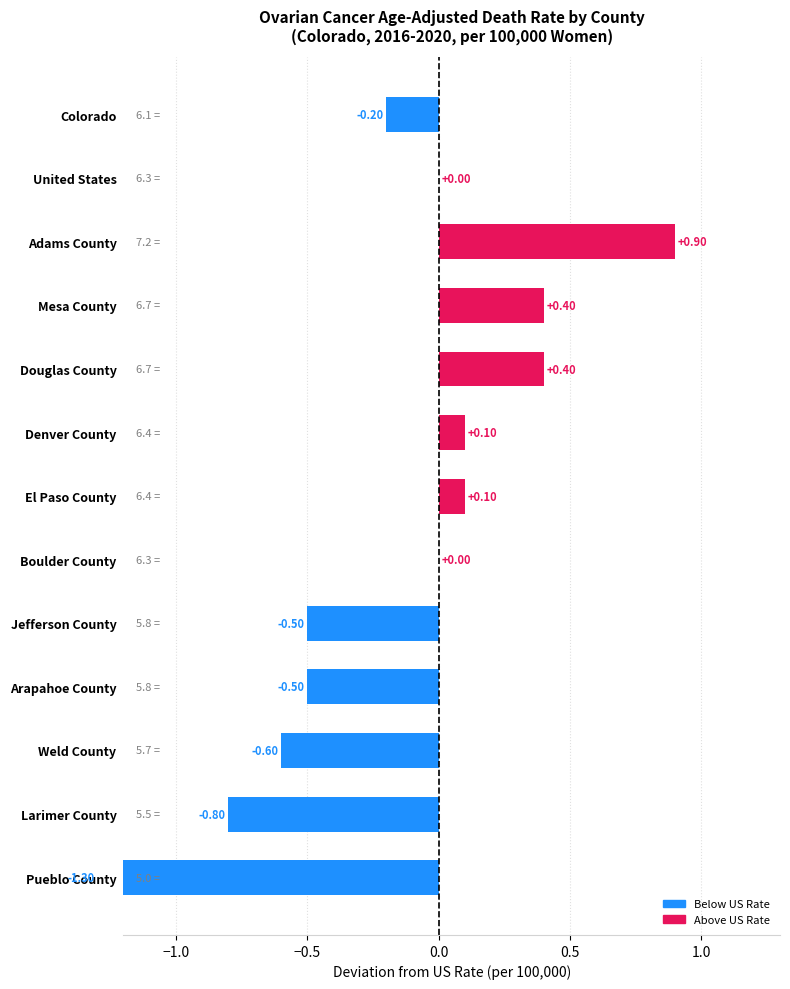

What value does the data have at Arapahoe County?

-0.5